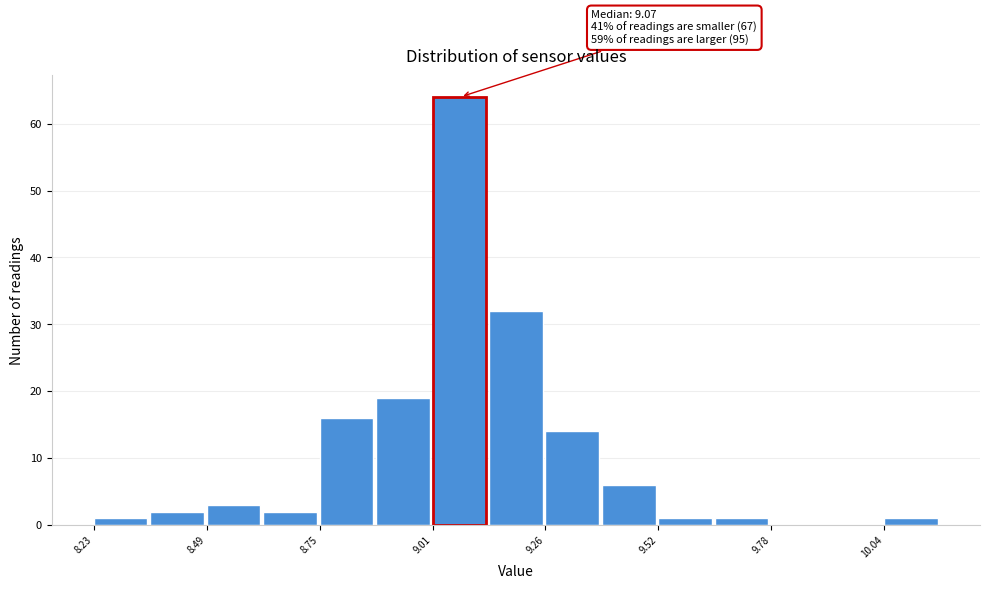

Read against the x-axis, roughly where is the centre of the tallest bar?

9.05